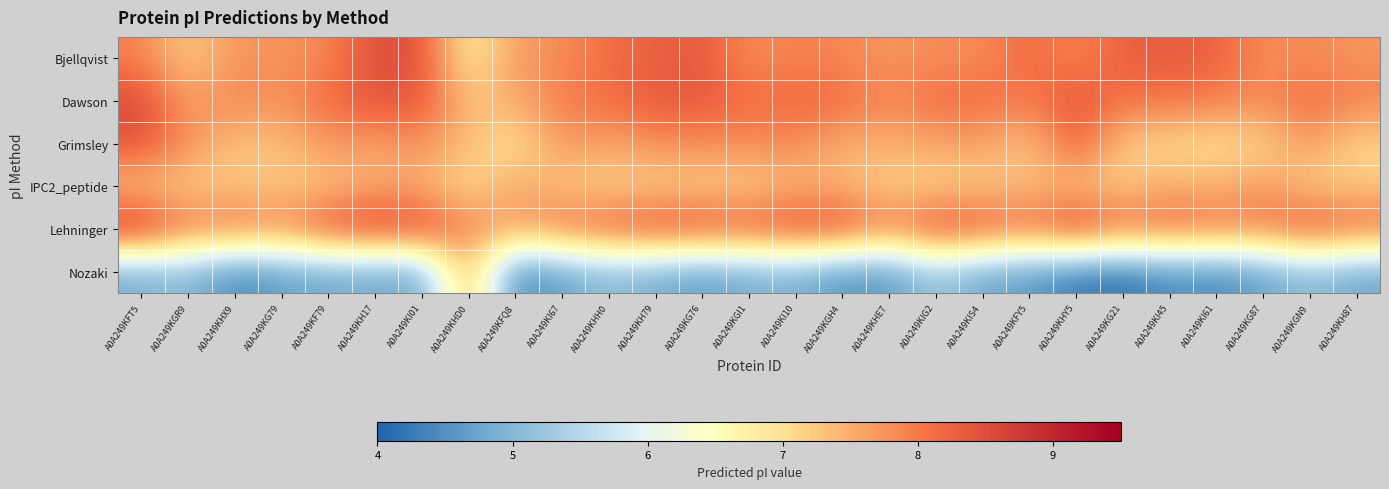

What is the spread (max minus min) of values at A0A249KI67?

3.4